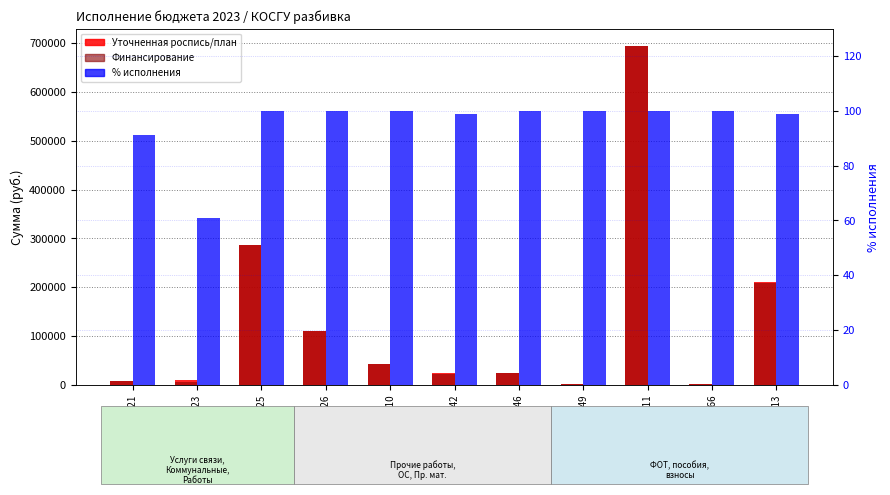

What are all the series names shown in the legend?

Уточненная роспись/план, Финансирование, % исполнения